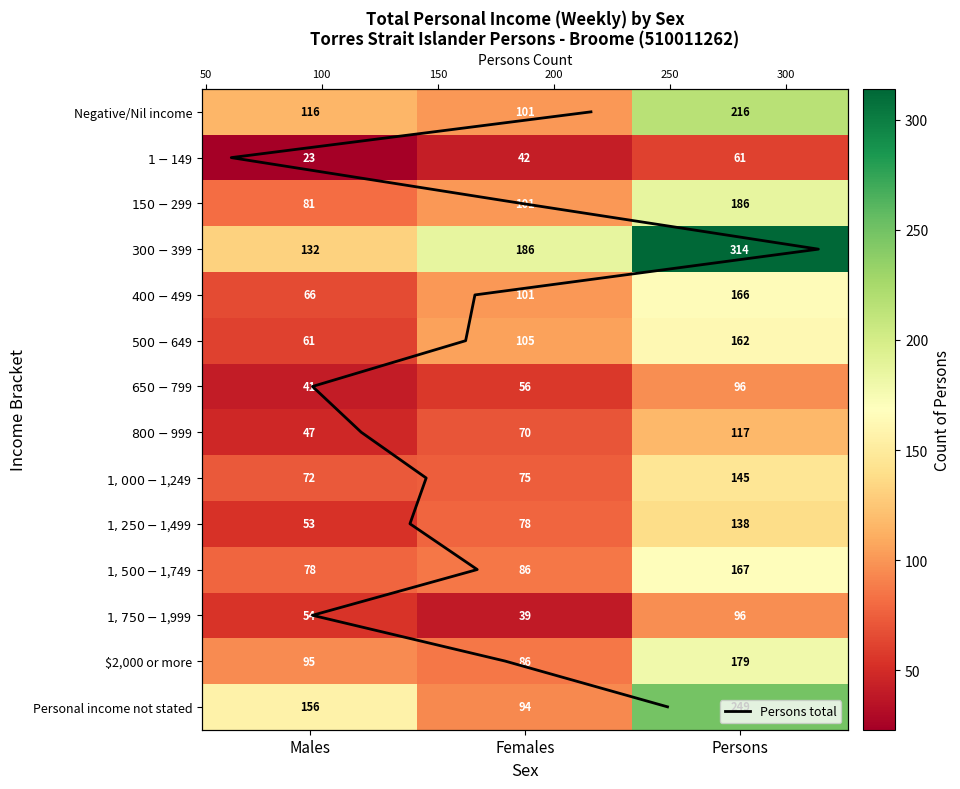

Reading left to right, extract all data points from this chart.

Negative/Nil income: 116	101	216
$1-$149: 23	42	61
$150-$299: 81	101	186
$300-$399: 132	186	314
$400-$499: 66	101	166
$500-$649: 61	105	162
$650-$799: 41	56	96
$800-$999: 47	70	117
$1,000-$1,249: 72	75	145
$1,250-$1,499: 53	78	138
$1,500-$1,749: 78	86	167
$1,750-$1,999: 54	39	96
$2,000 or more: 95	86	179
Personal income not stated: 156	94	249